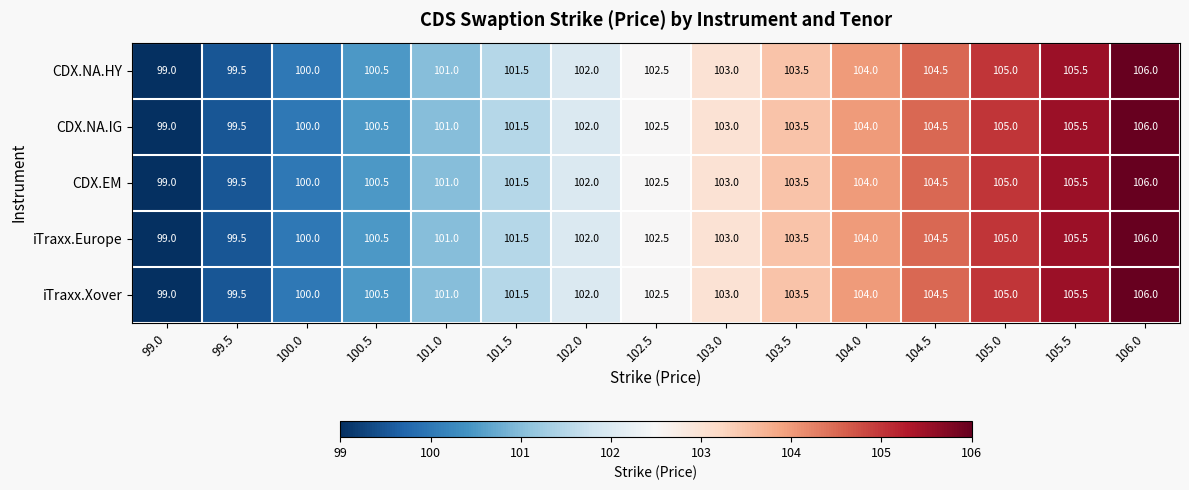

What is the average value of the iTraxx.Xover series?

102.5